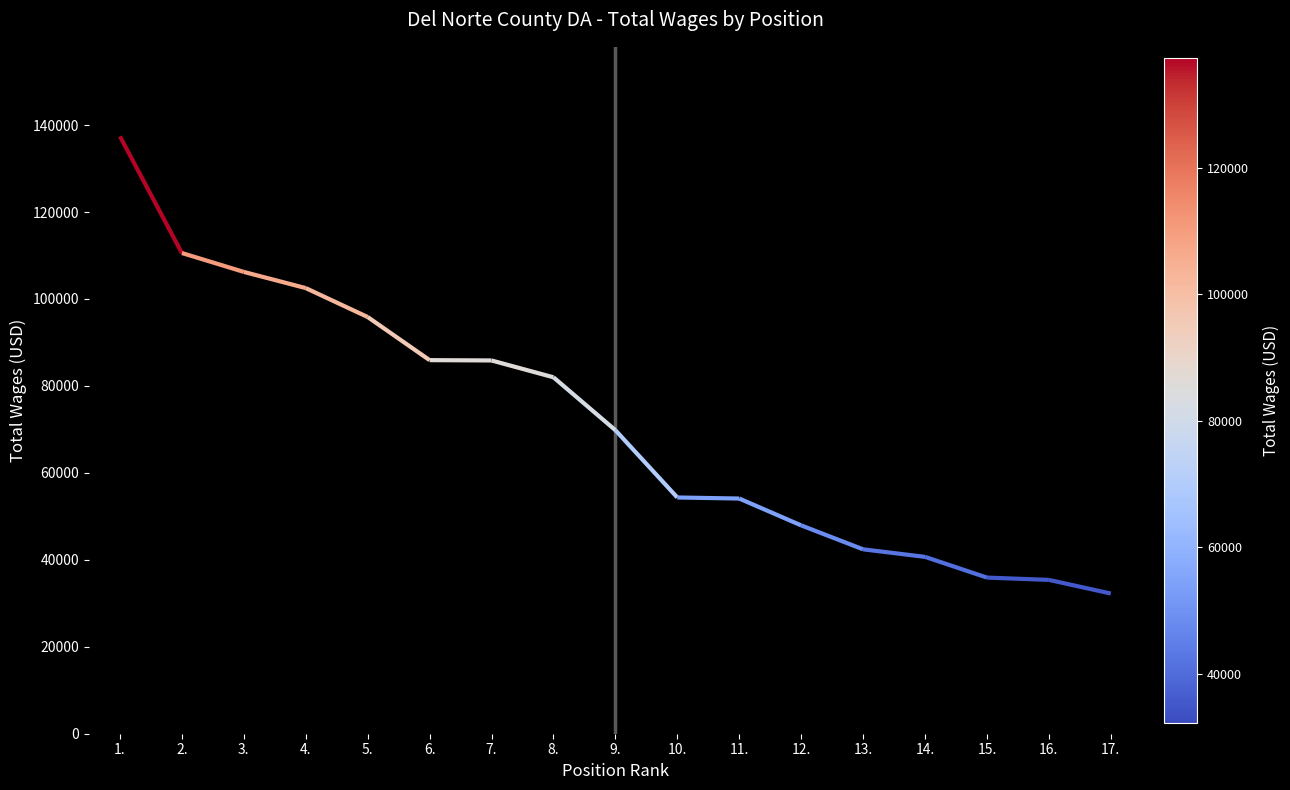

How many series are shown in this chart?

1